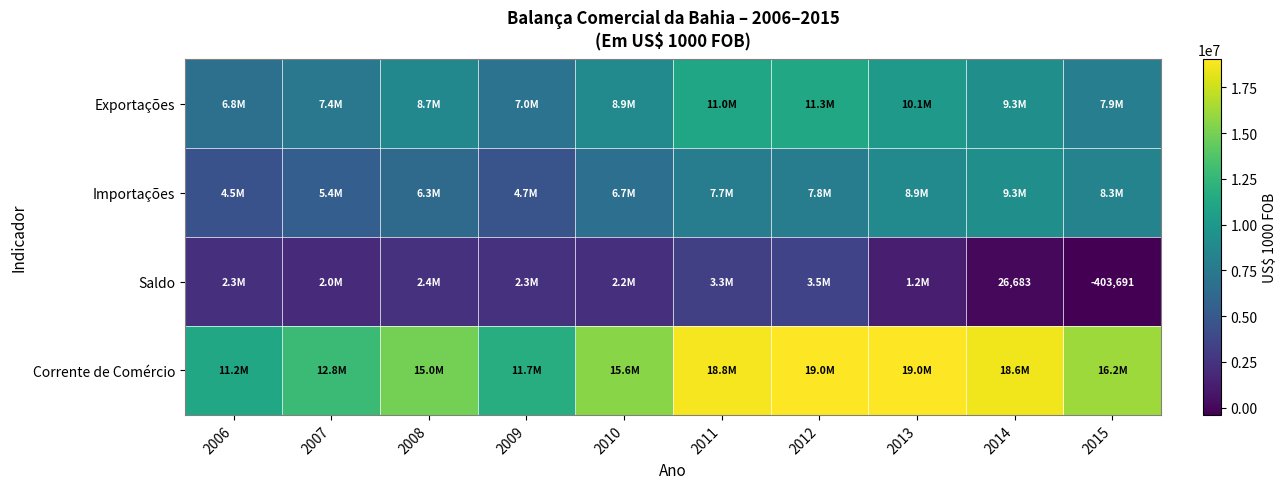

Rank the series by their maximum value, from lowest to highest.

Saldo, Importações, Exportações, Corrente de Comércio